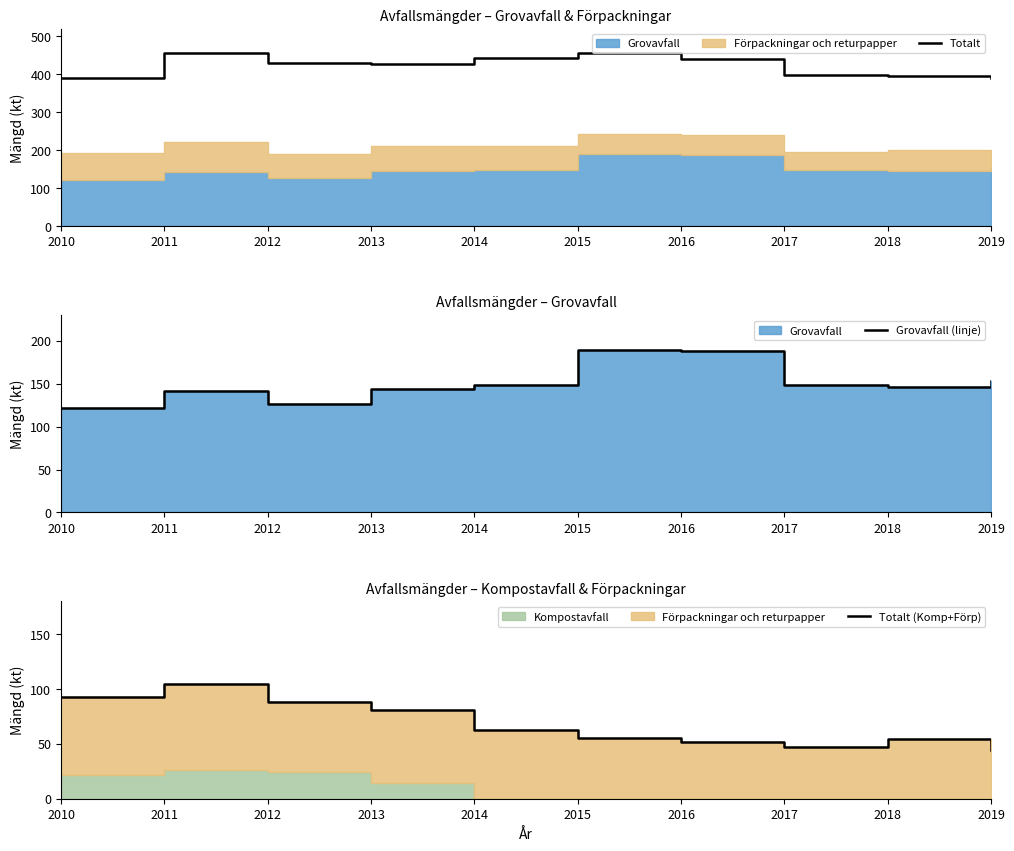

How many data points does each series have?

10